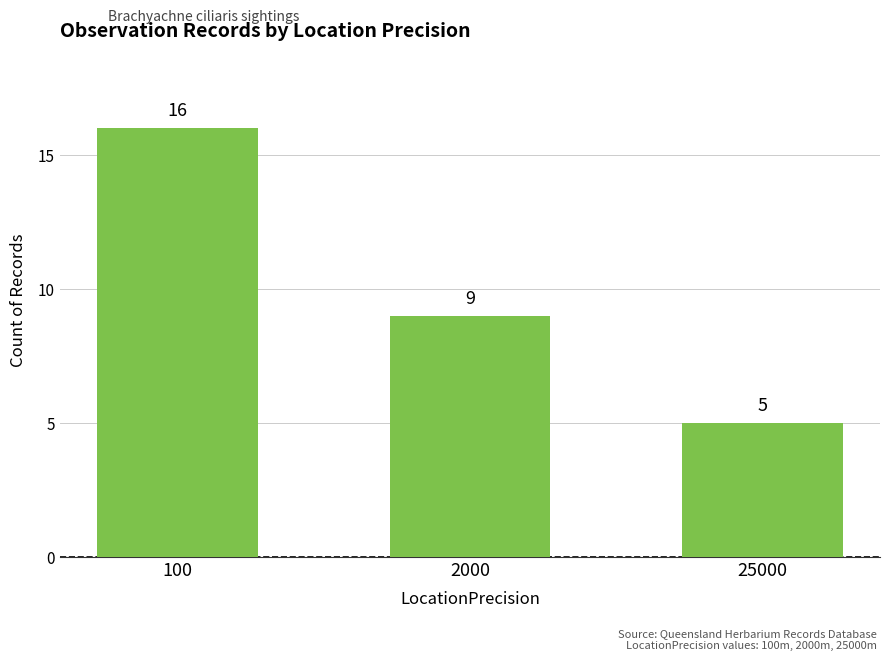

What is the greatest value displayed?

16